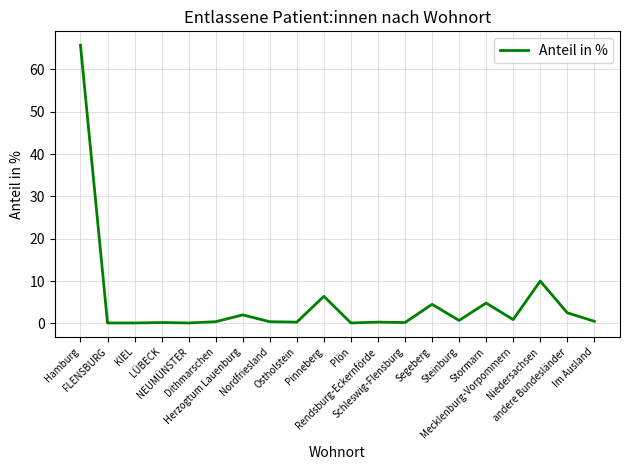

What is the difference between the maximum and minimum values?

65.6